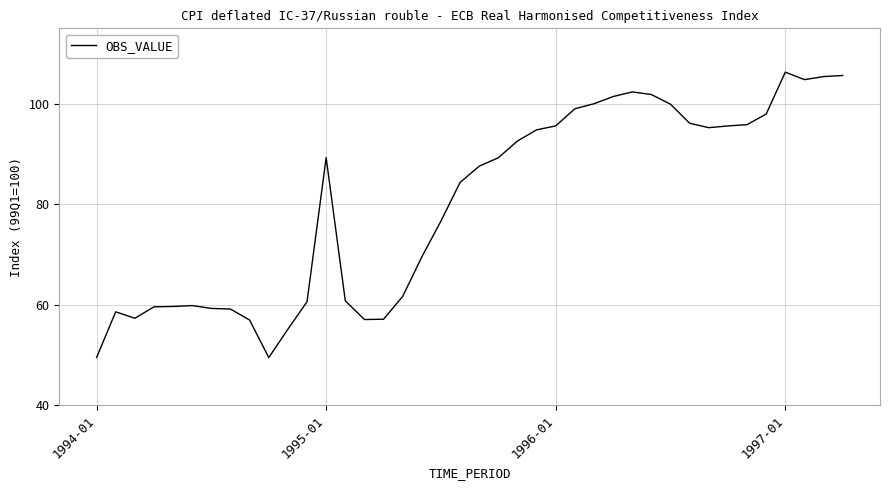

What is the maximum value shown in the chart?

106.3